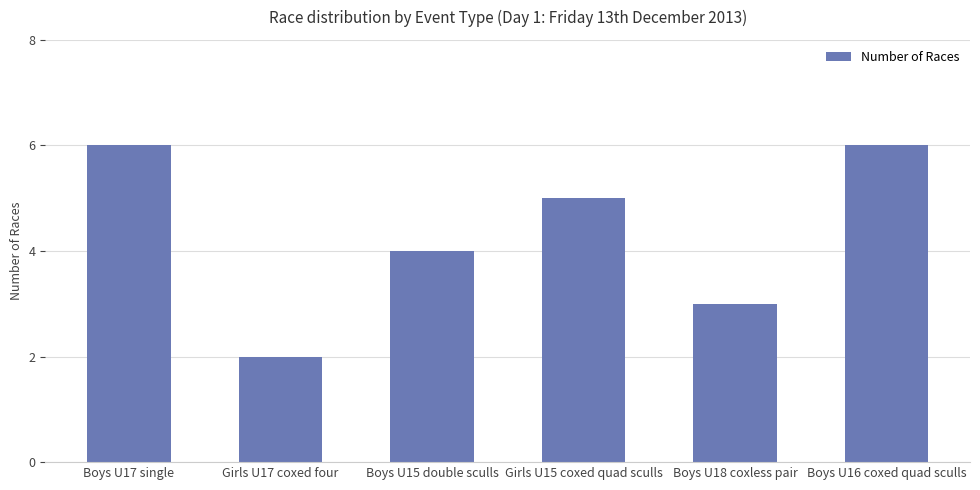

Reading right to left, extract all data points from this chart.

6	3	5	4	2	6